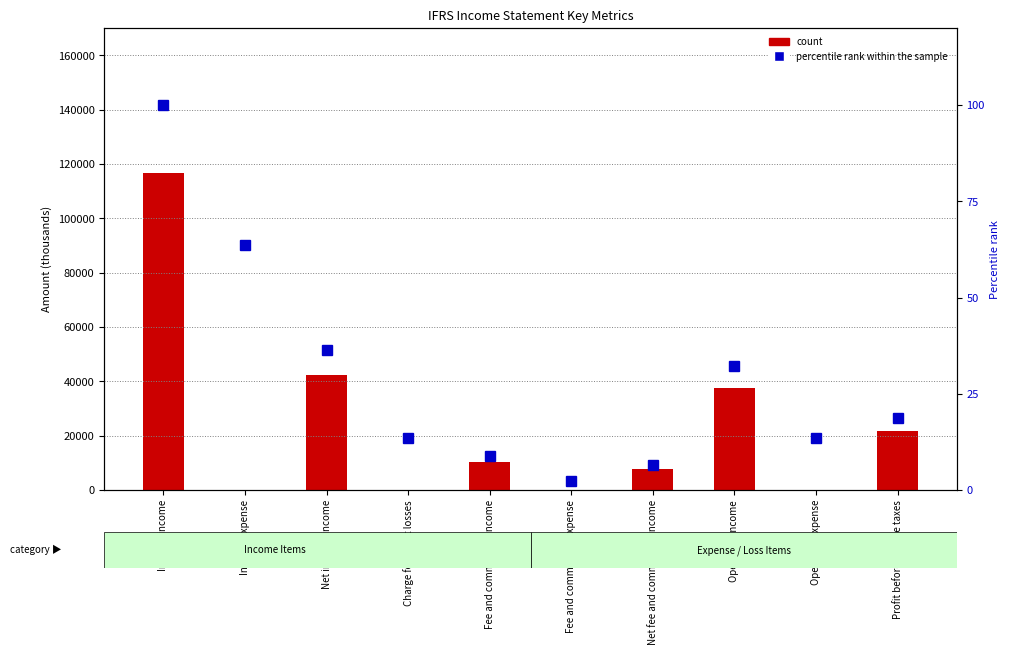

The chart shows a value of 47.8 at Interest income. True or false?

False